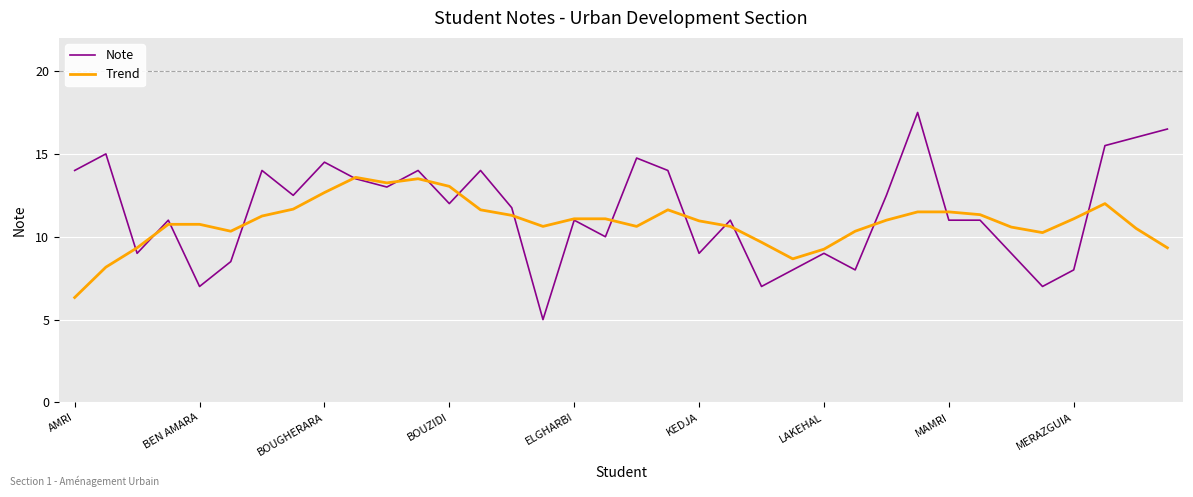

True or false: Note and Trend intersect in this chart.

True